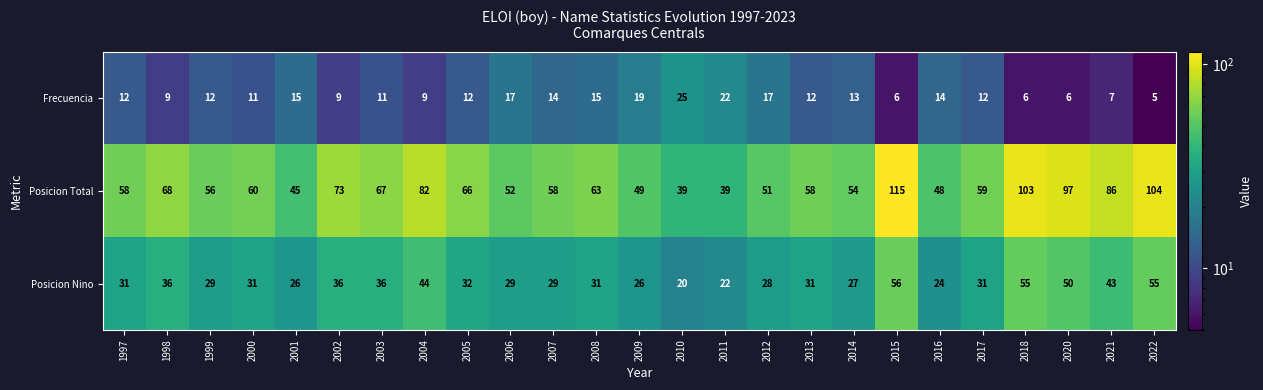

How many series are shown in this chart?

3